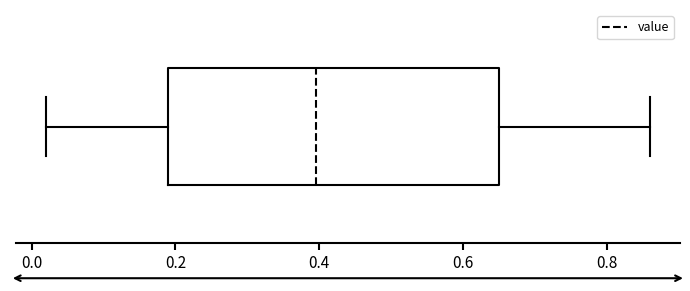

Transcribe this box plot: give where the median line is, the range the box spans, and where the two whiskers end, as read against the x-axis. The values are not printed on the chart, so give them approximately, as read against the axis.

median 0.40, box 0.20 to 0.66, whiskers 0.02 to 0.86